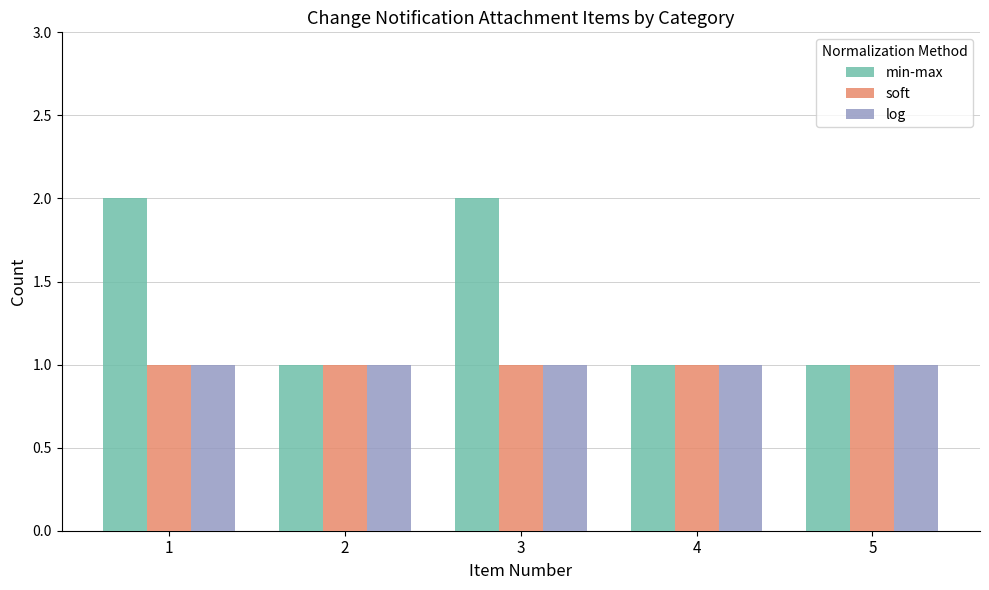

Between 1 and 4, which series saw the biggest shift?

min-max